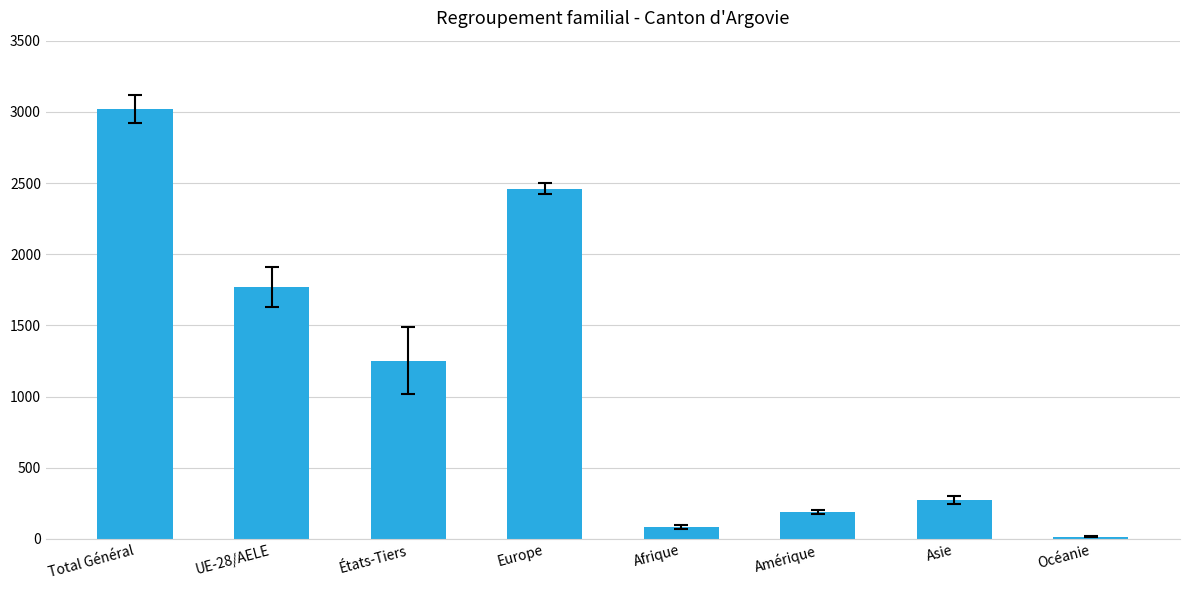

What is the label of the 1st bar from the right?

Océanie